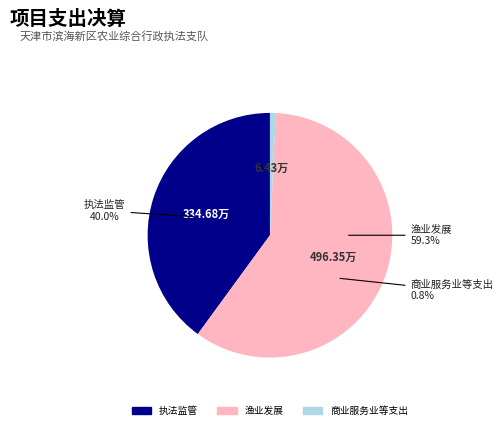

Count the number of slices in the pie.

3